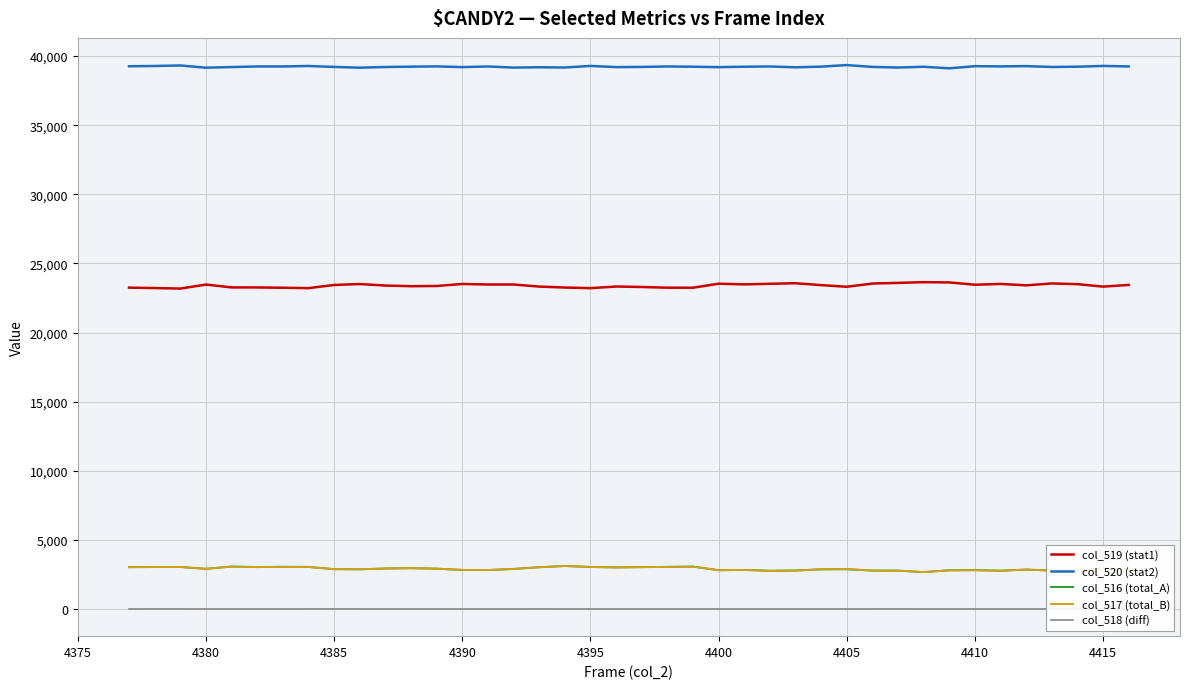

True or false: col_519 (stat1) and col_516 (total_A) cross at least once.

False